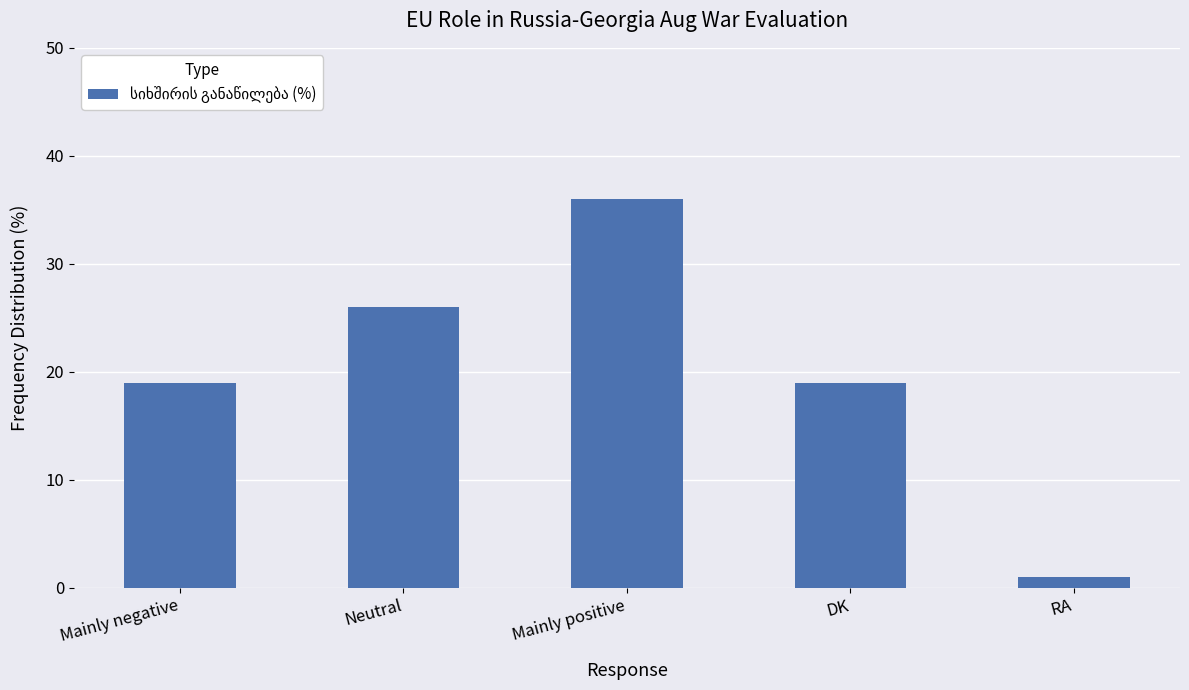

What is the difference between the maximum and second lowest values?

17